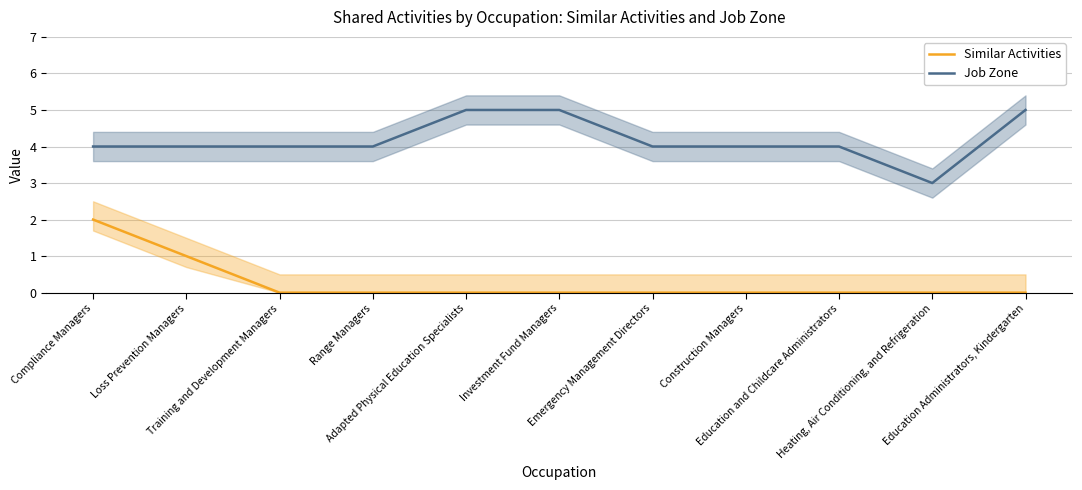

Reading right to left, what are all the values shown in this chart?

Similar Activities: 0	0	0	0	0	0	0	0	0	1	2
Job Zone: 5	3	4	4	4	5	5	4	4	4	4